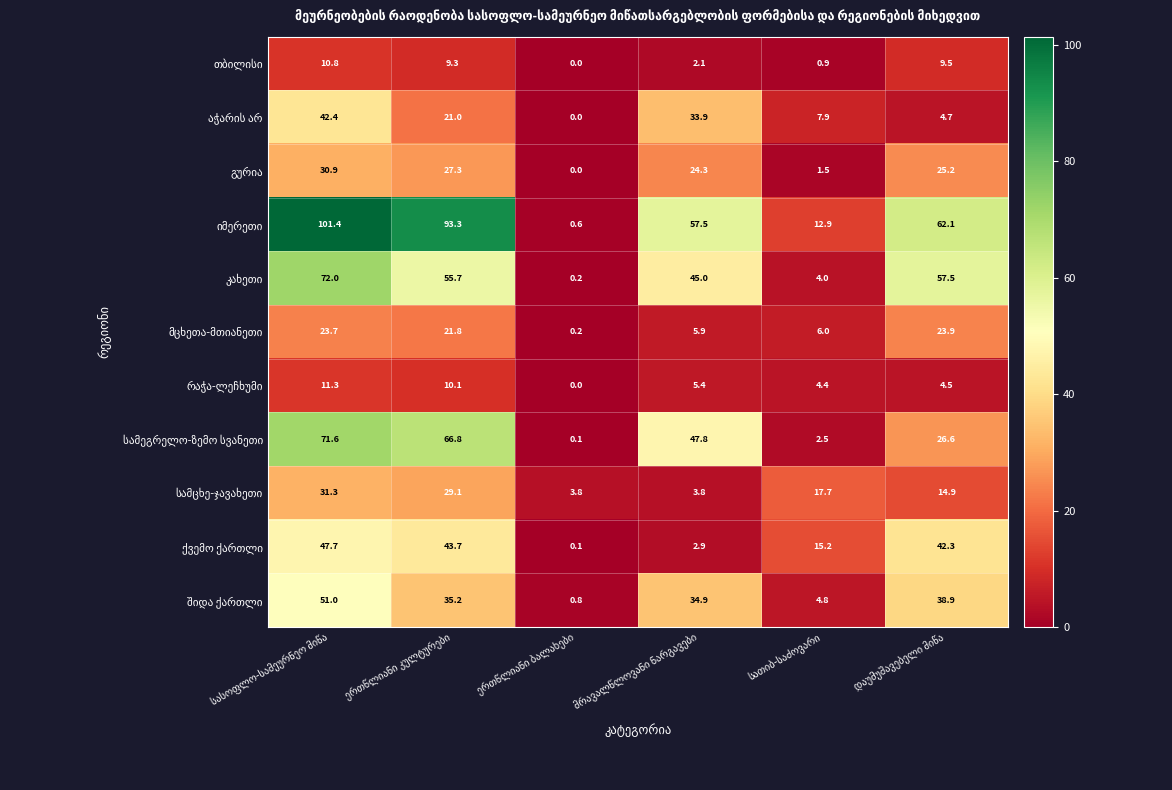

What is the greatest value displayed?

101.4